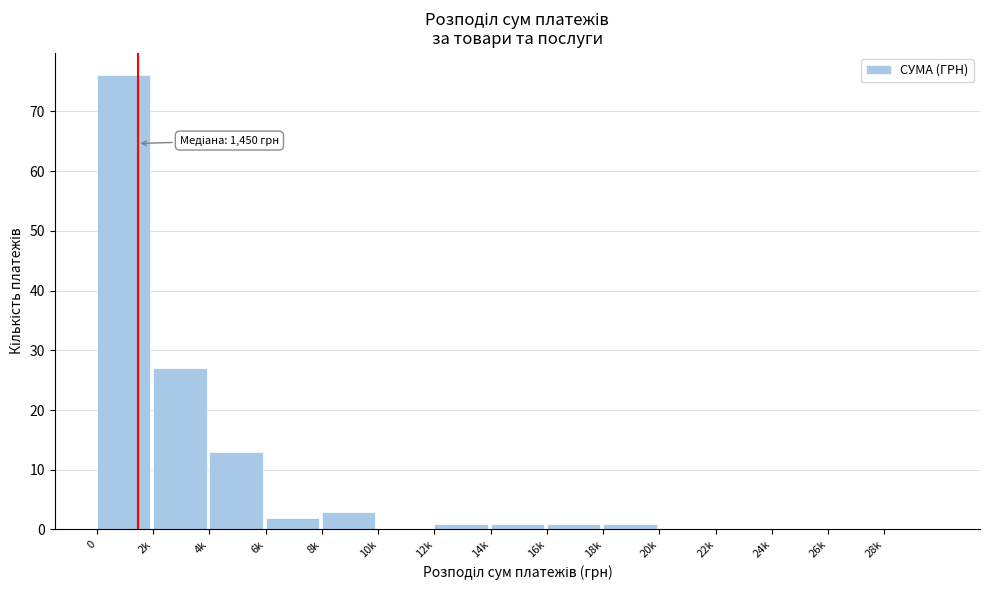

Reading left to right, what are all the values shown in this chart?

0=76	2k=27	4k=13	6k=2	8k=3	10k=0	12k=1	14k=1	16k=1	18k=1	20k=0	22k=0	24k=0	26k=0	28k=0